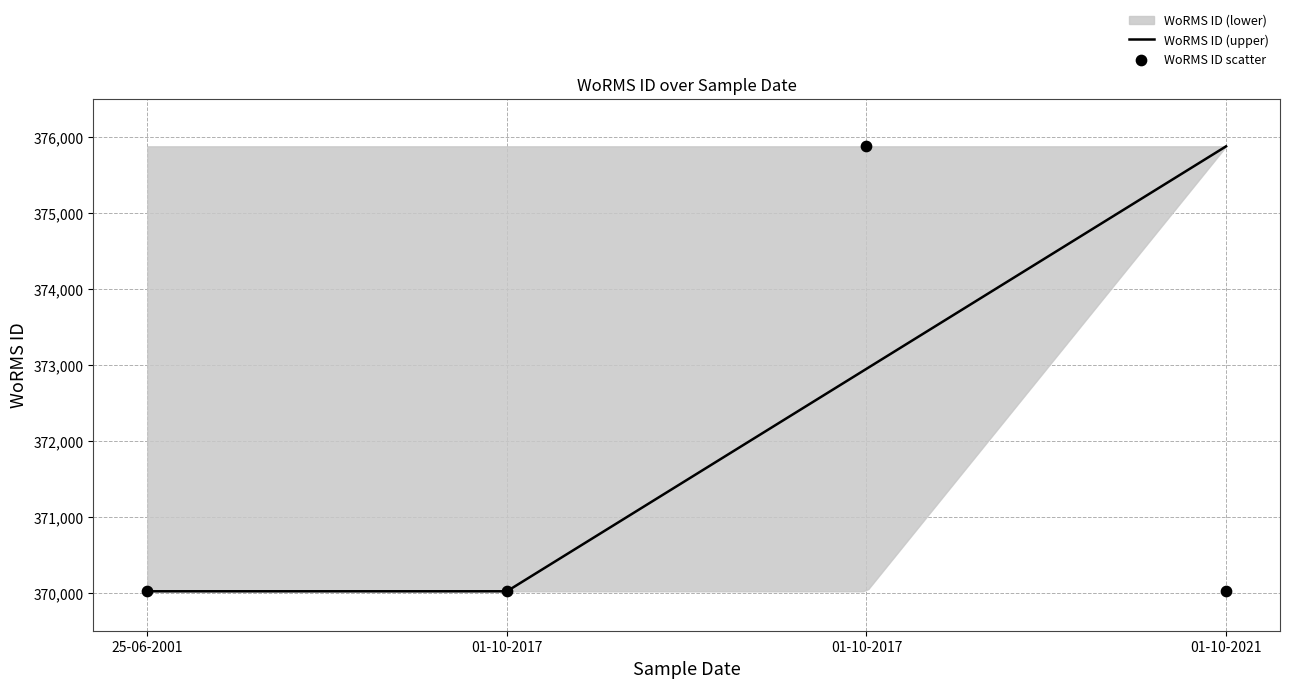

Which series has the largest total across all categories?

WoRMS ID (upper)